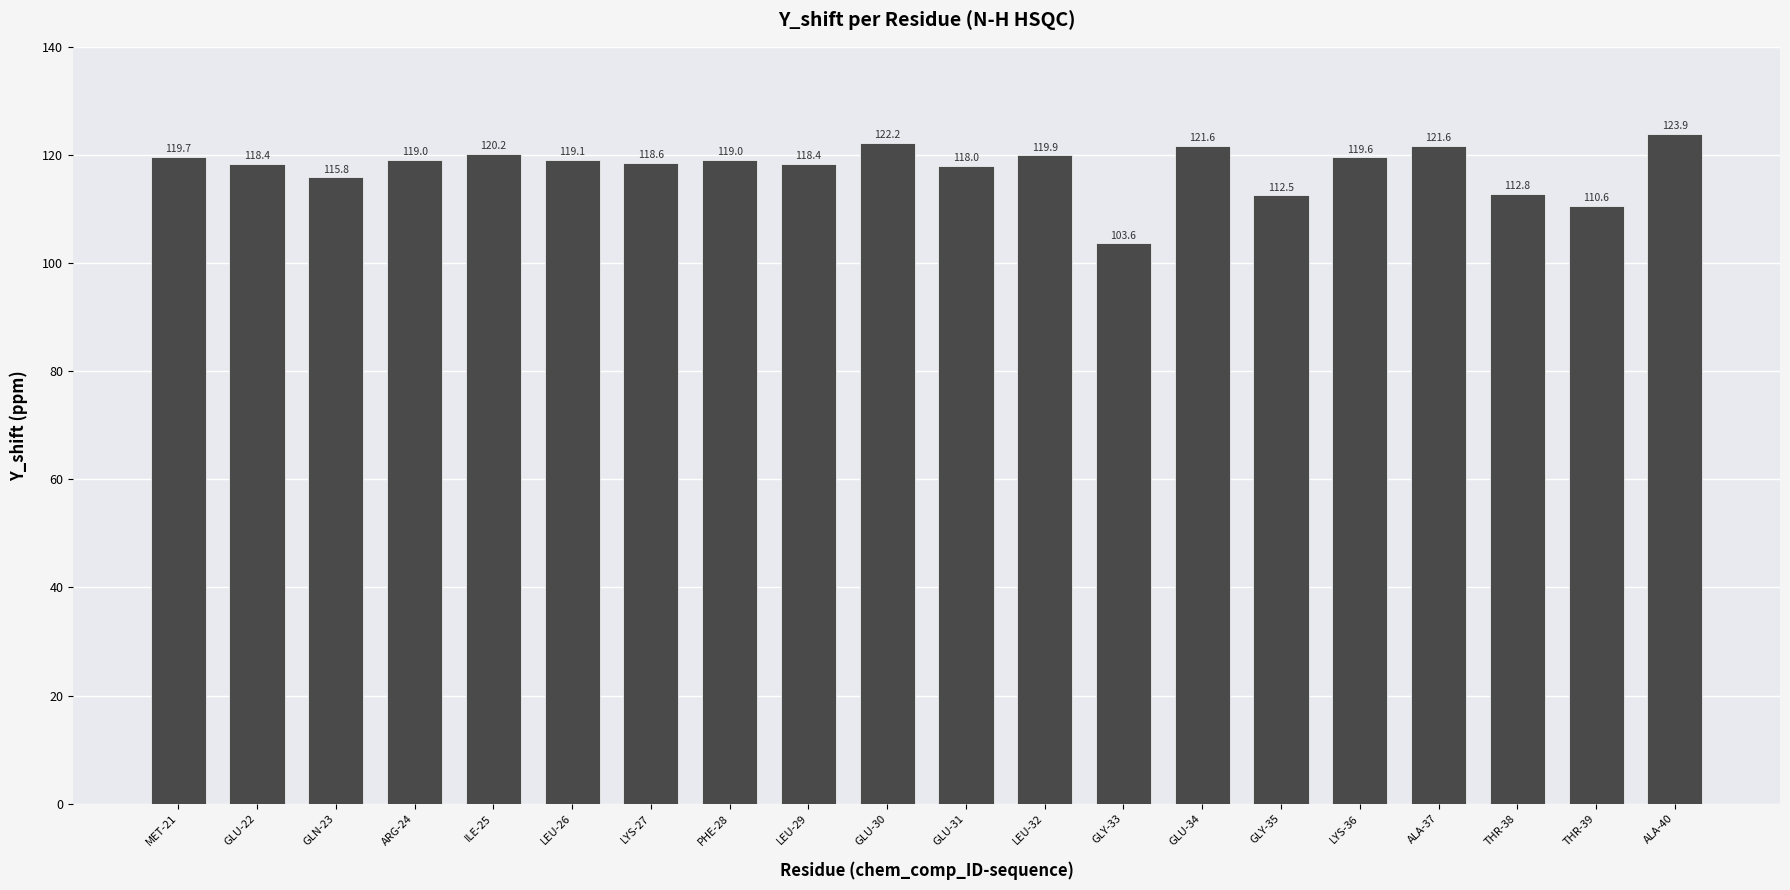

What is the minimum value shown in the chart?

103.6